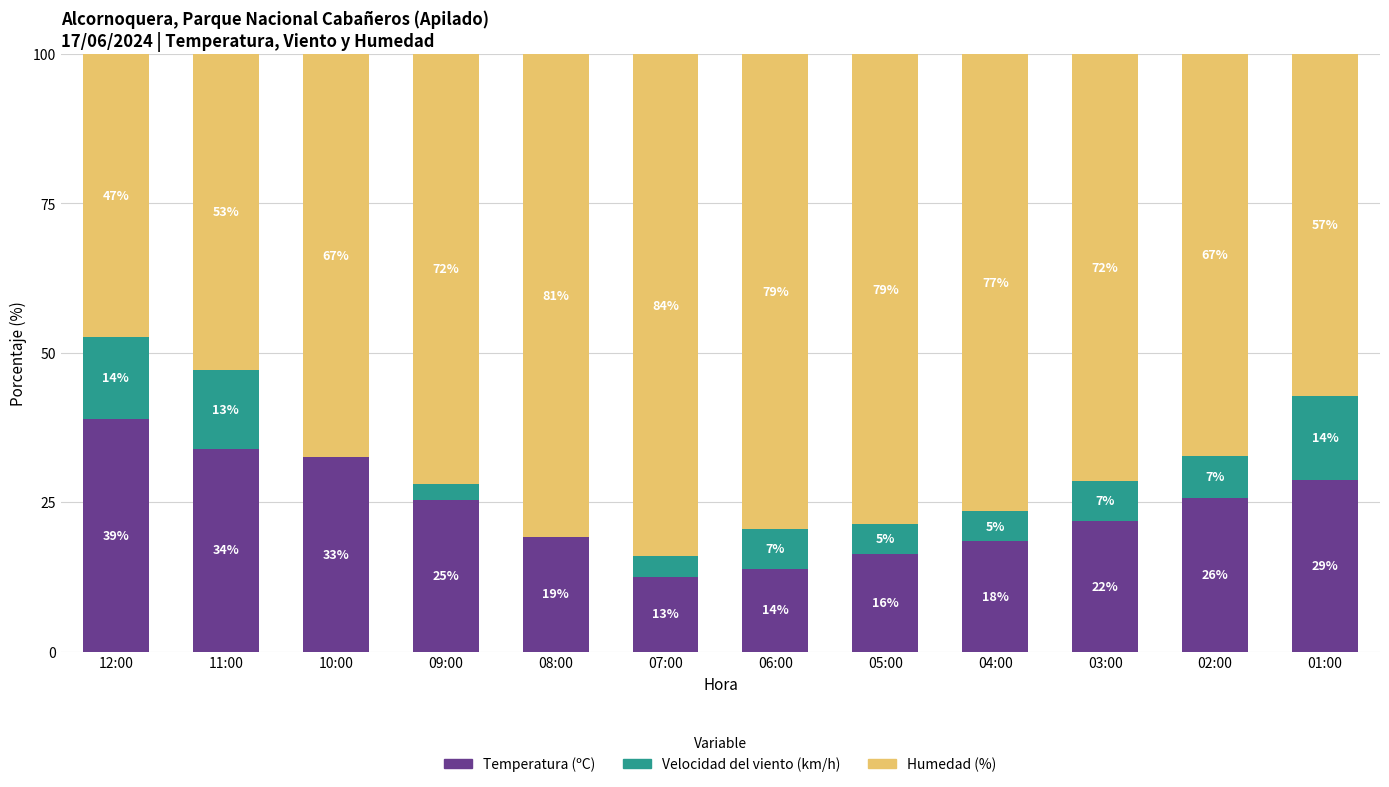

How many data points does each series have?

12